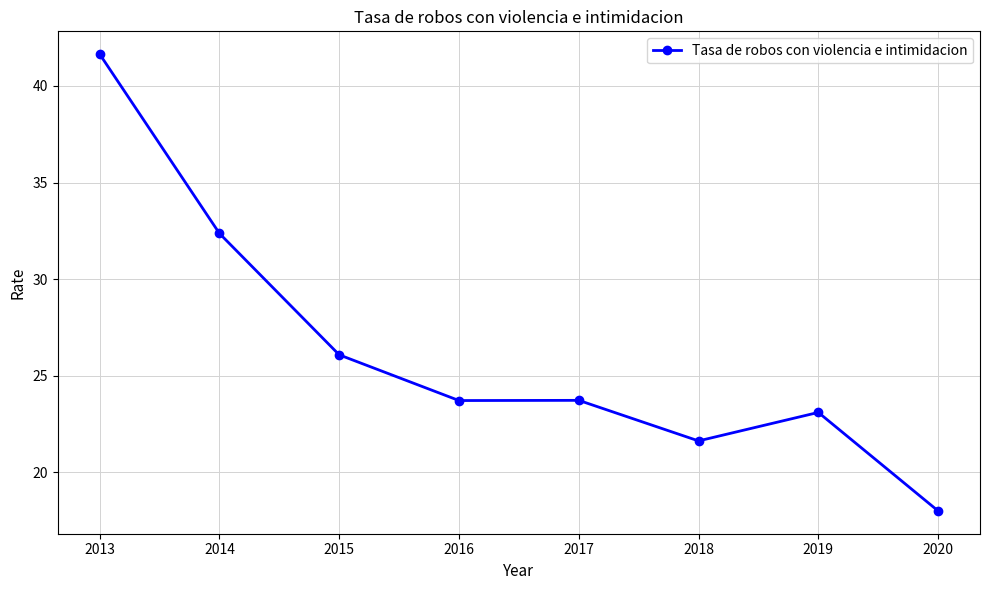

What is the sum of the values at 2017 and 2013?

65.4